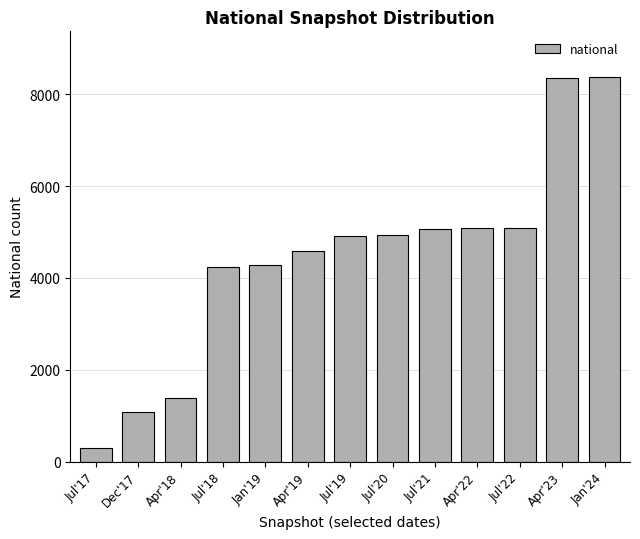

What position from the right is Jul'20?

6